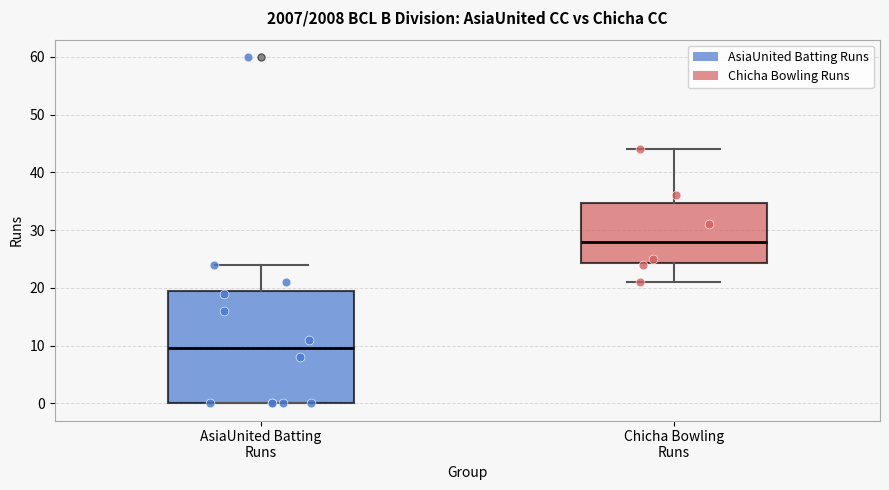

Reading left to right, transcribe this box plot: for each box, give where its median line is, the range the box spans, and where its two whiskers end, as read against the y-axis. The values are not printed on the chart, so give them approximately, as read against the axis.

AsiaUnited Batting Runs: median 10, box 0 to 20, whiskers 0 to 24
Chicha Bowling Runs: median 28, box 24 to 35, whiskers 21 to 44